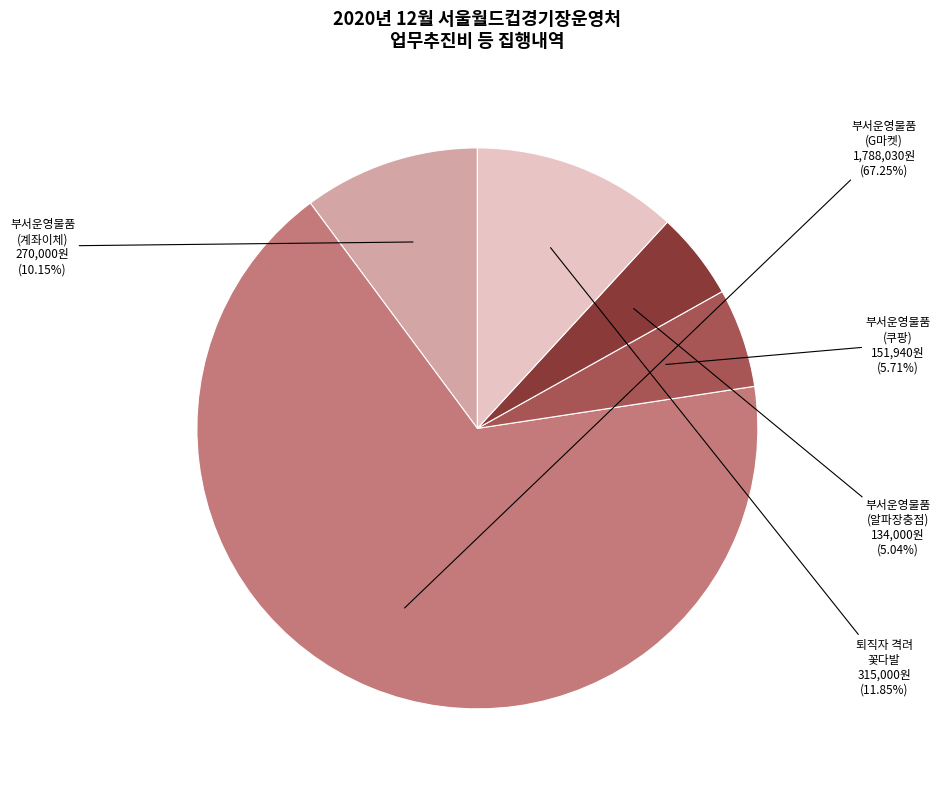

What is the smallest slice in the pie chart?

부서운영물품 (알파장충점)